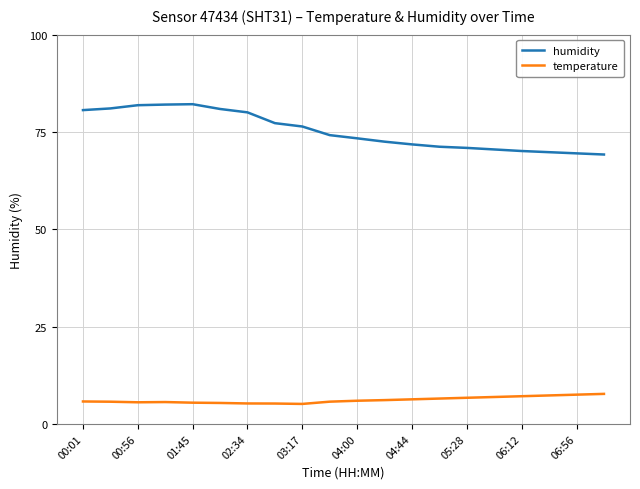

True or false: humidity and temperature intersect in this chart.

False